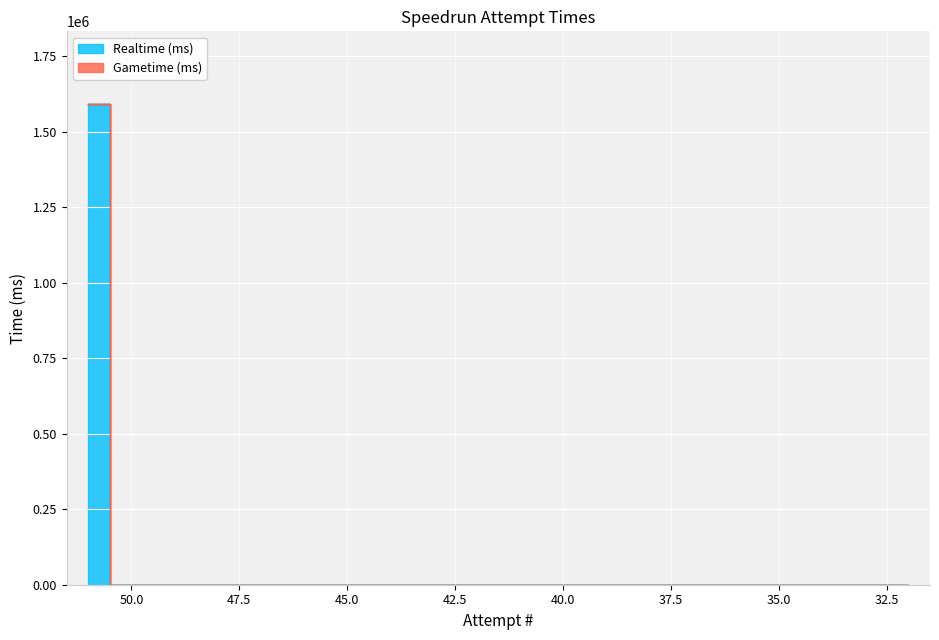

Which label corresponds to the smallest value in the chart?

50